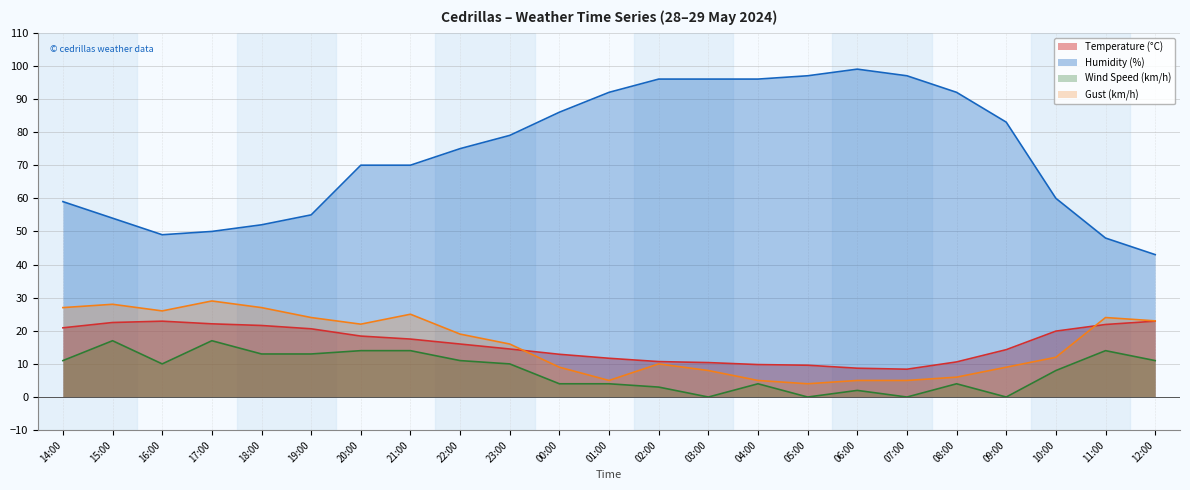

What is the label of the 9th point from the left?

22:00